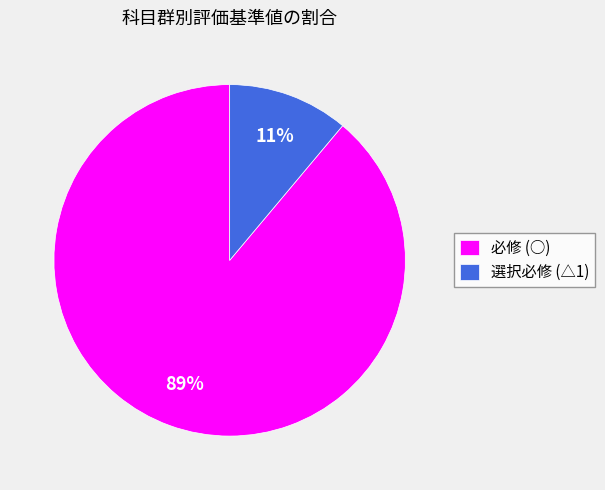

What percentage is the 必修 (○) slice, to the nearest percent?

89%